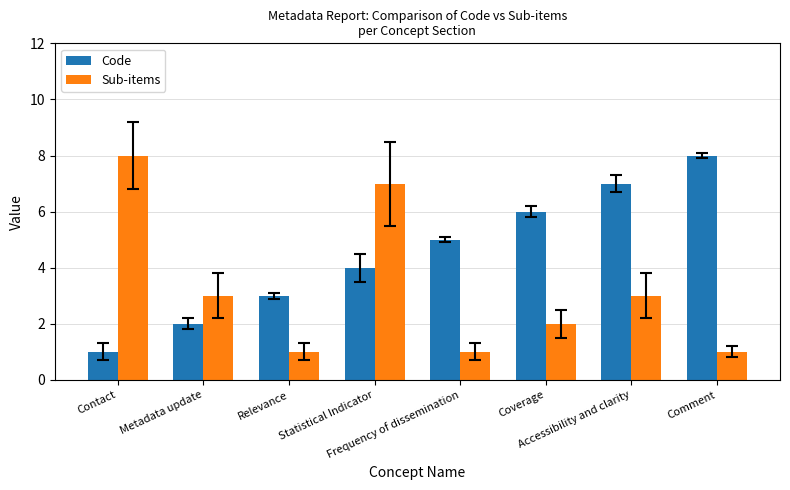

What is the sum of all Sub-items values?

26